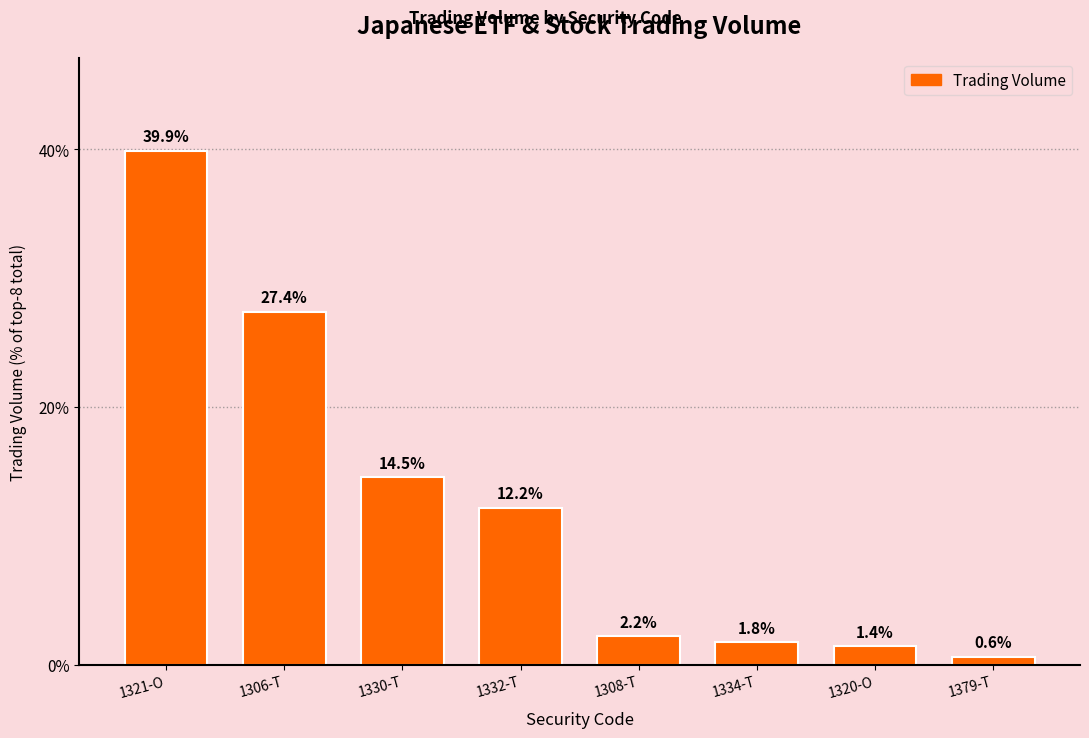

Does the chart contain stacked bars?

No